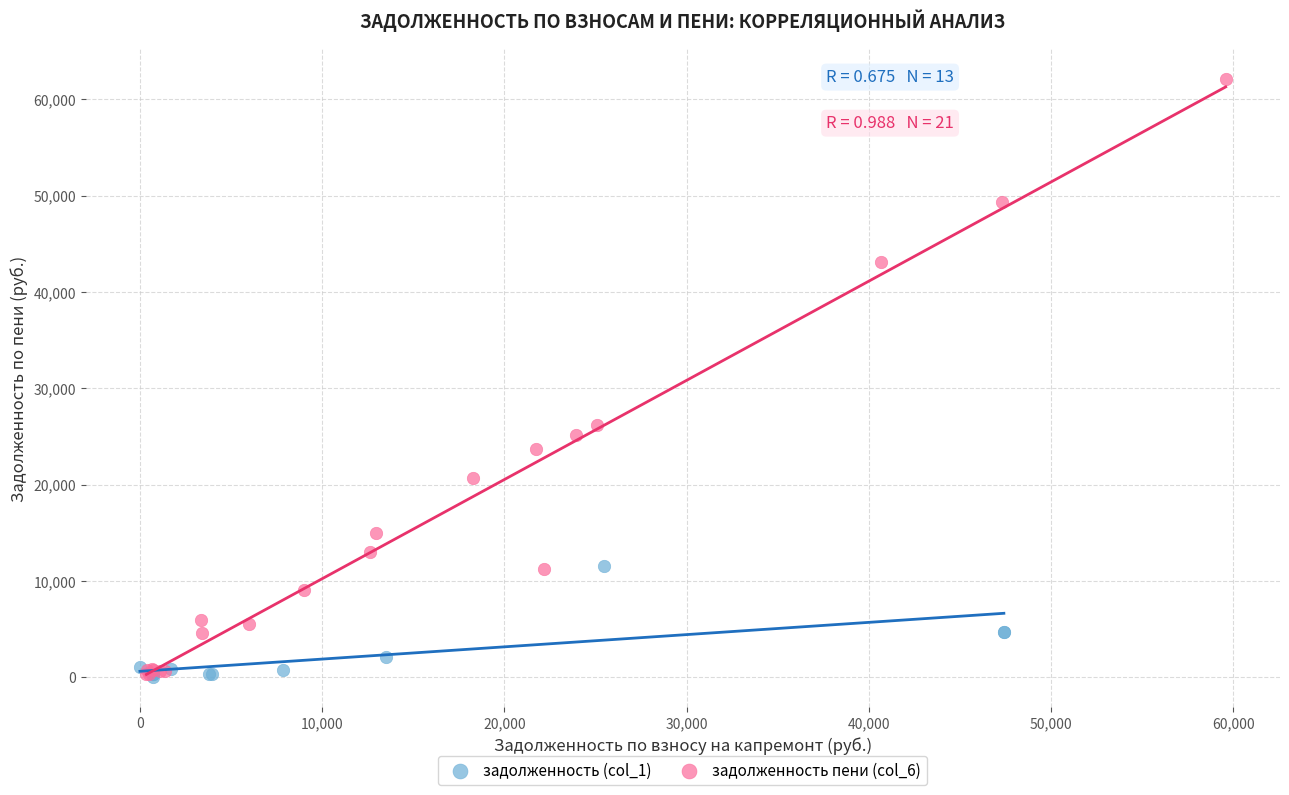

Which series has the widest spread of Y values?

задолженность пени (col_6)